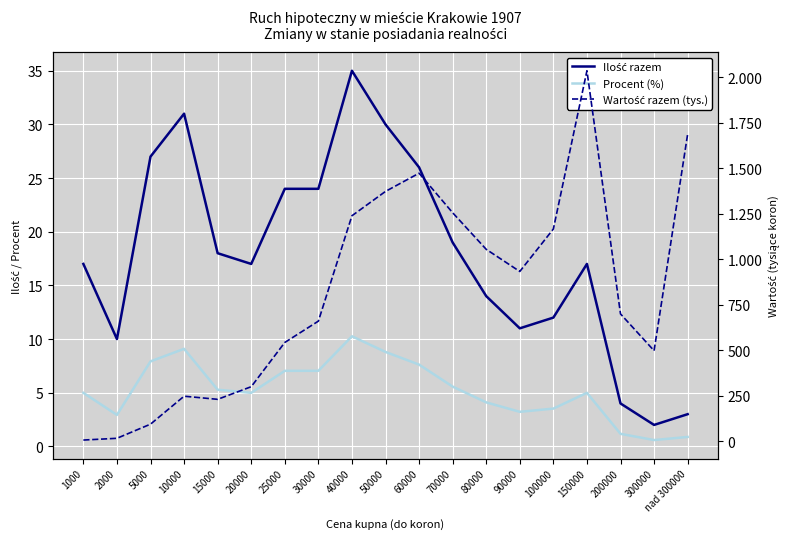

True or false: Procent (%) and Wartość razem (tys.) intersect in this chart.

False